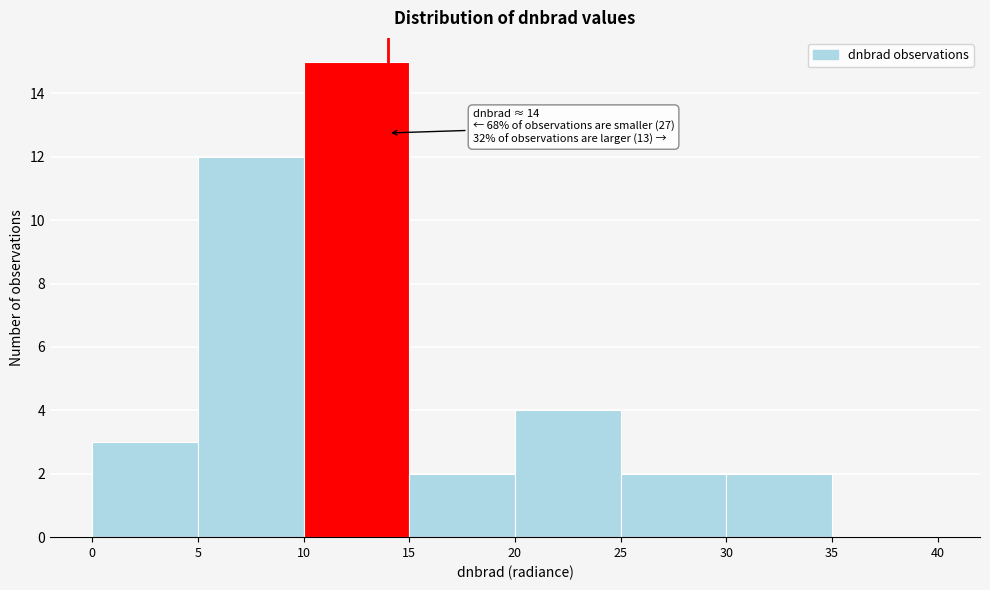

Over which range of the x-axis is the bar tallest?

10 to 15